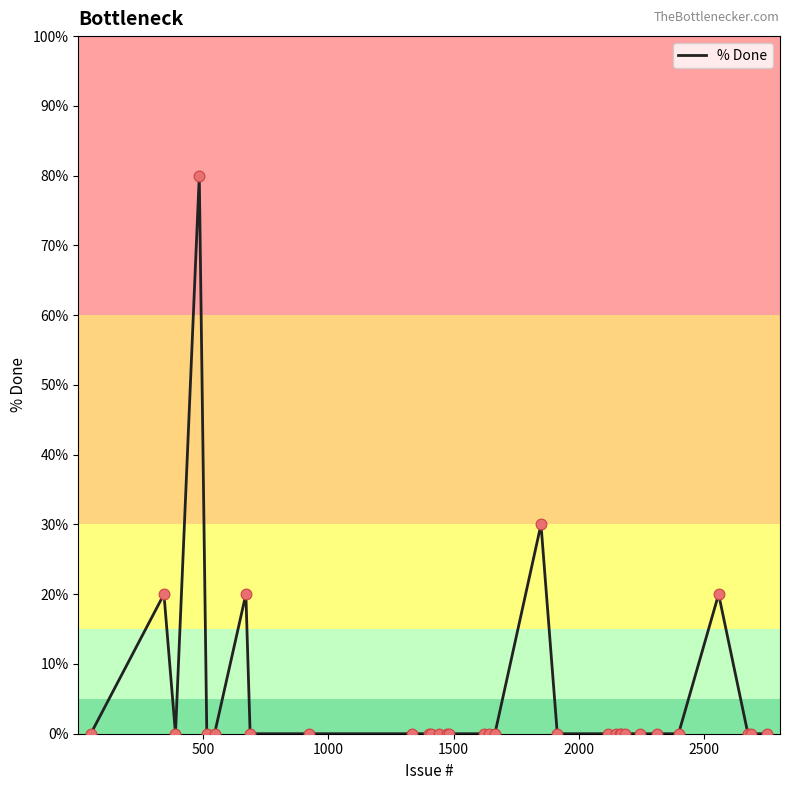

What is the maximum value shown in the chart?

80